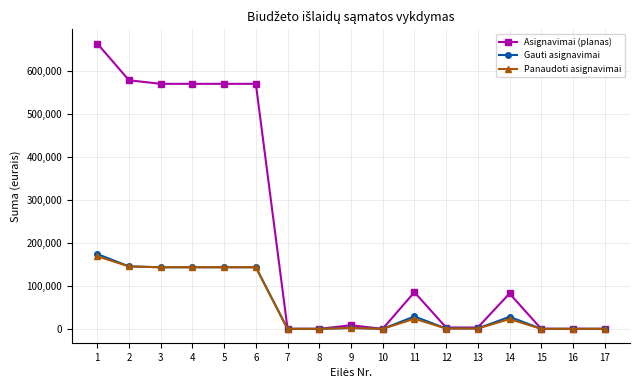

At which category is the sum across all series the highest?

1